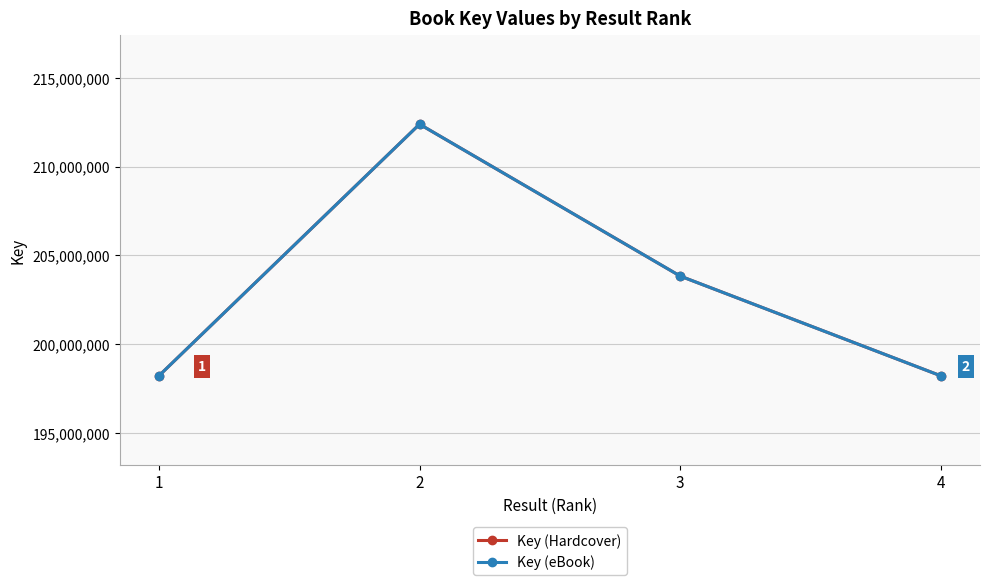

Is this an area chart (filled region under the line)?

No